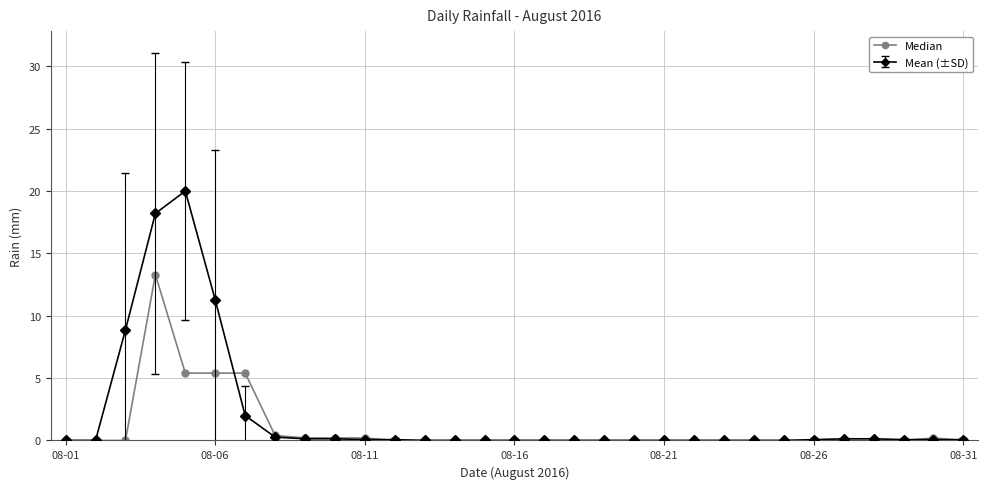

What is the greatest value displayed?

20.0